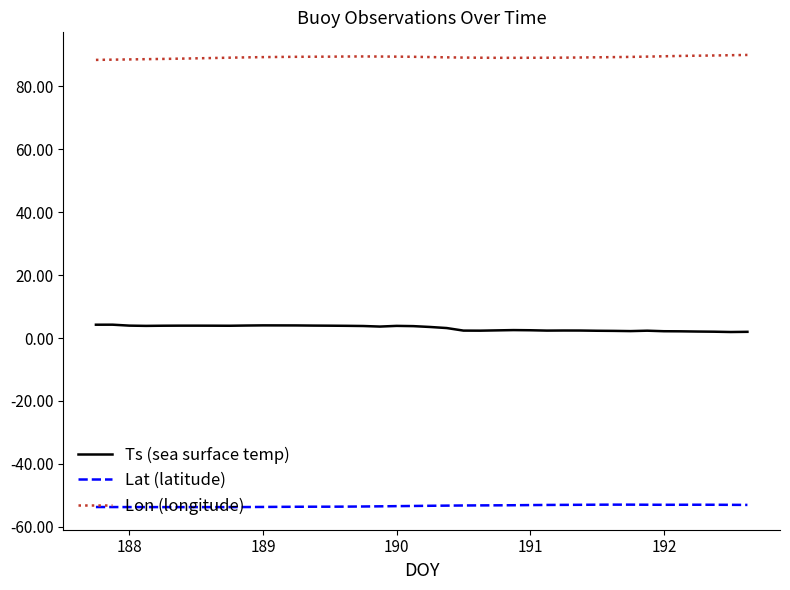

What is the highest value of the Ts (sea surface temp) series?

4.2